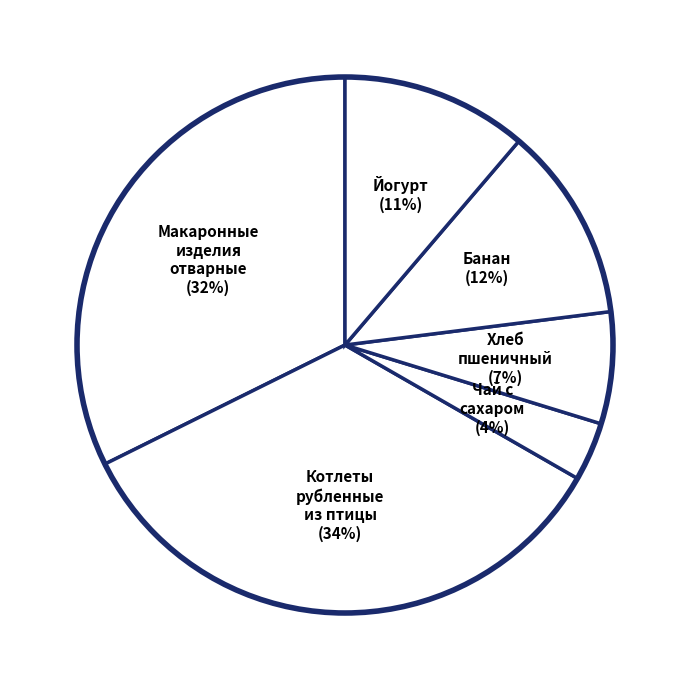

Rank the categories by value from highest to lowest.

Котлеты рубленные из птицы, Макаронные изделия отварные, Банан, Йогурт, Хлеб пшеничный, Чай с сахаром